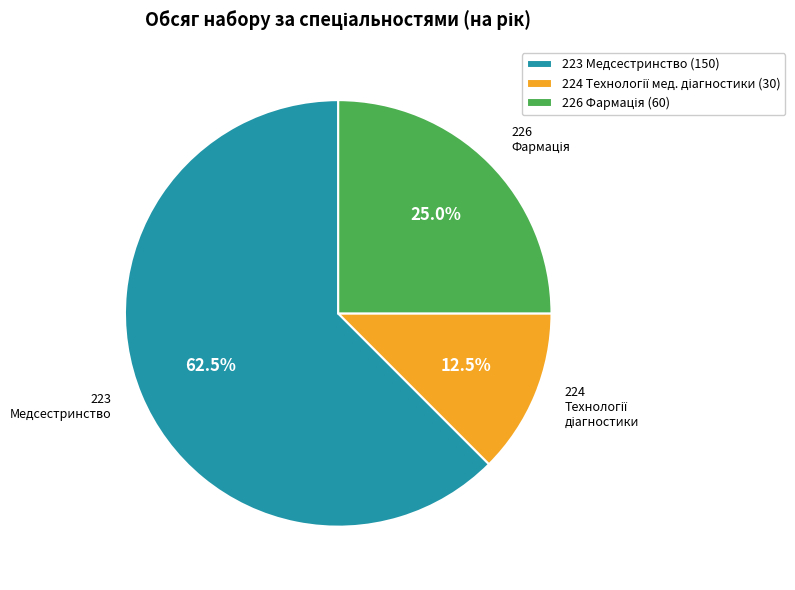

What percentage is NOT represented by 223 Медсестринство (150)?

37.5%